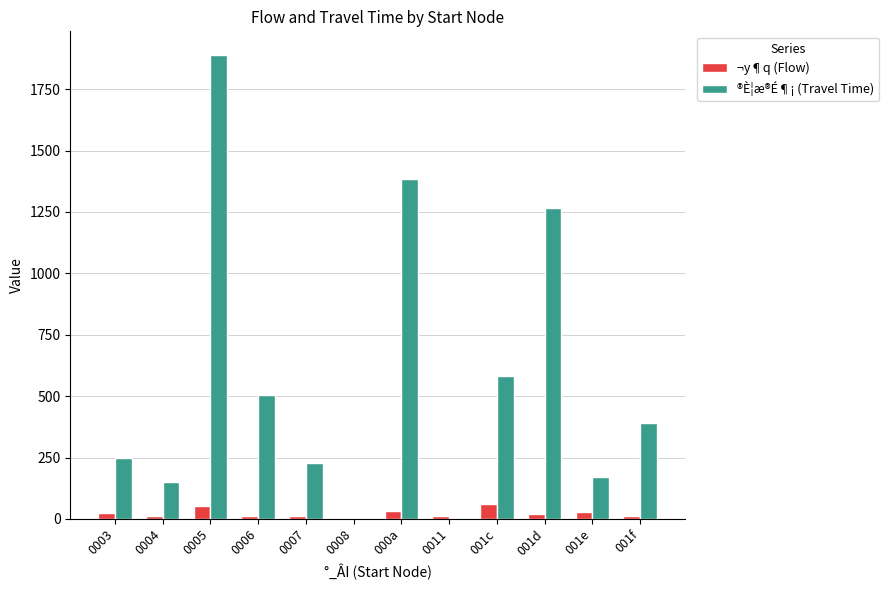

What is the sum of all ®È¦æ®É¶¡ (Travel Time) values?

6816